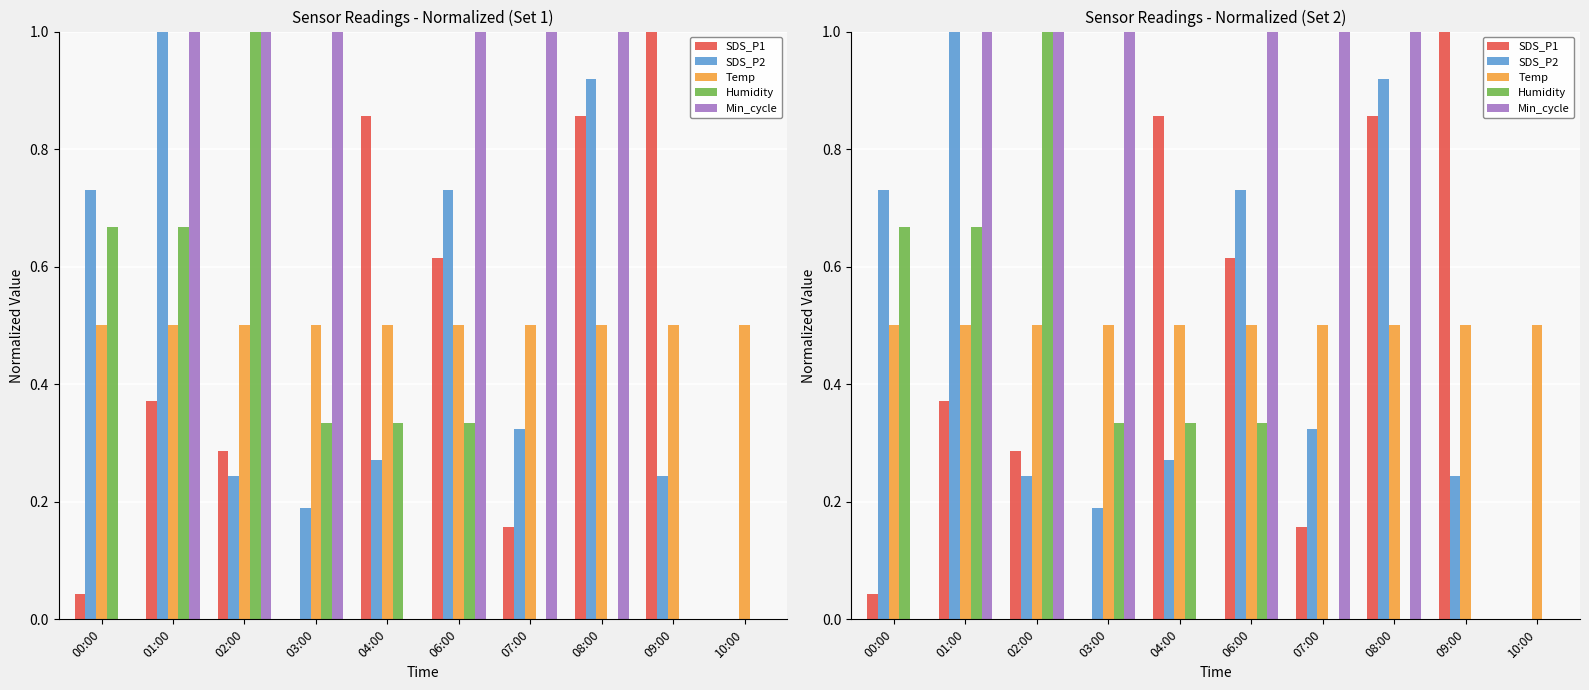

What is the label of the 8th bar from the left?

08:00